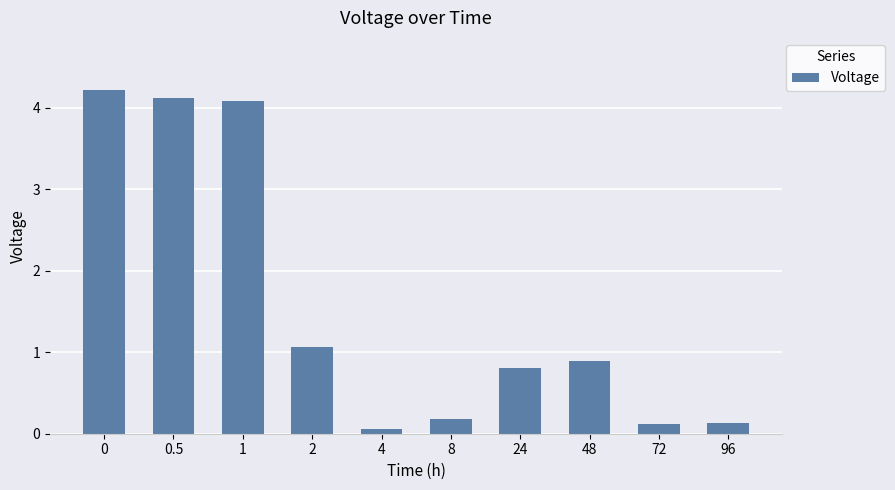

At which category does the chart reach its minimum across all series?

4